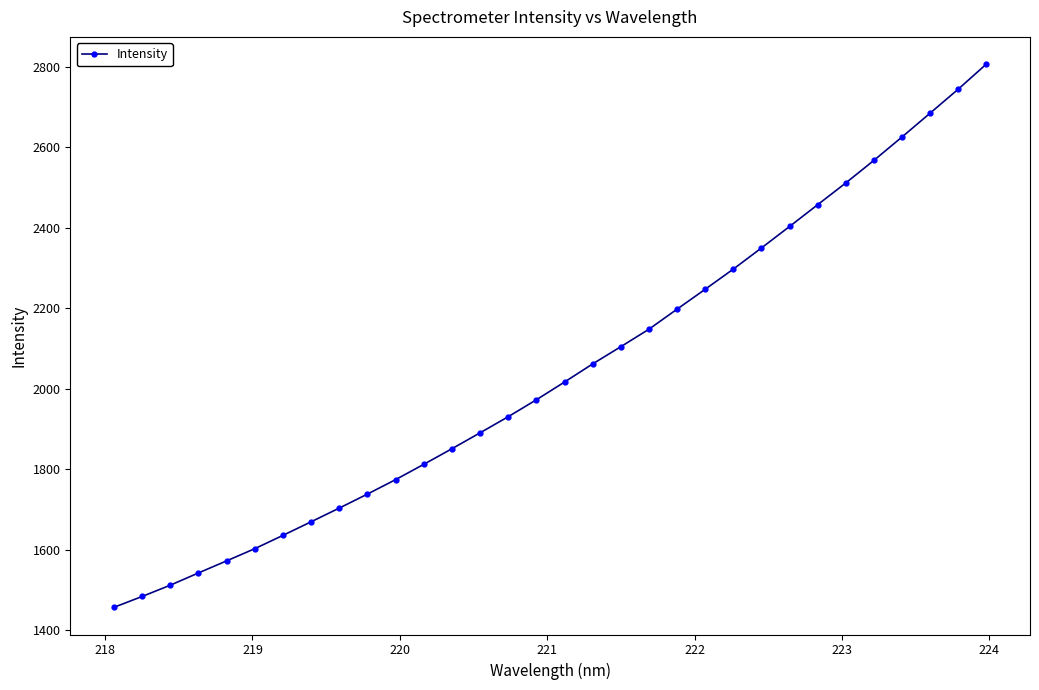

What is the smallest value displayed?

1456.3